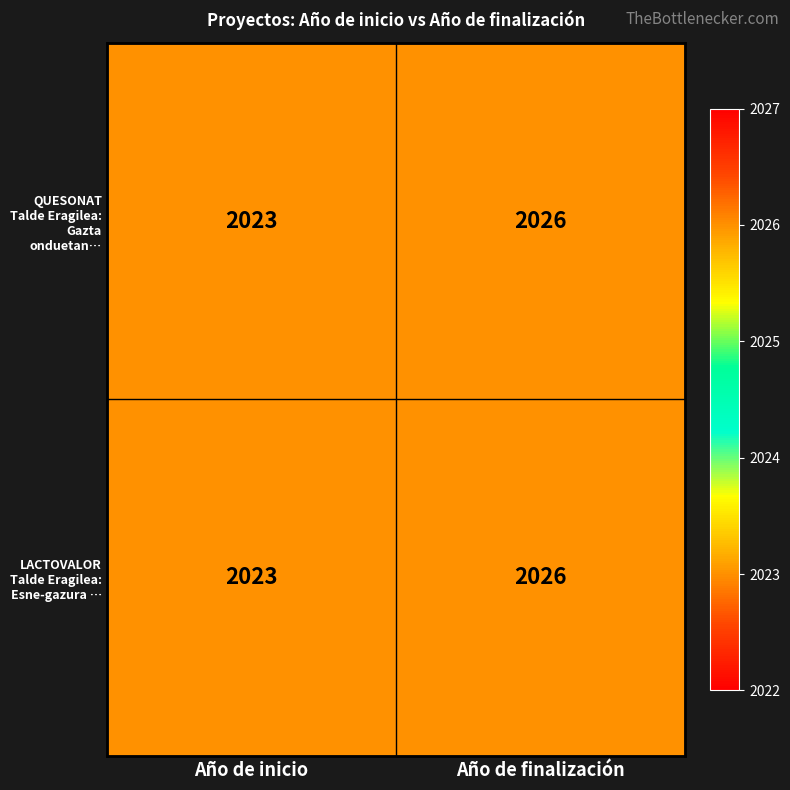

What is the sum of all QUESONAT Talde Eragilea: Gazta onduetan… values?

4049